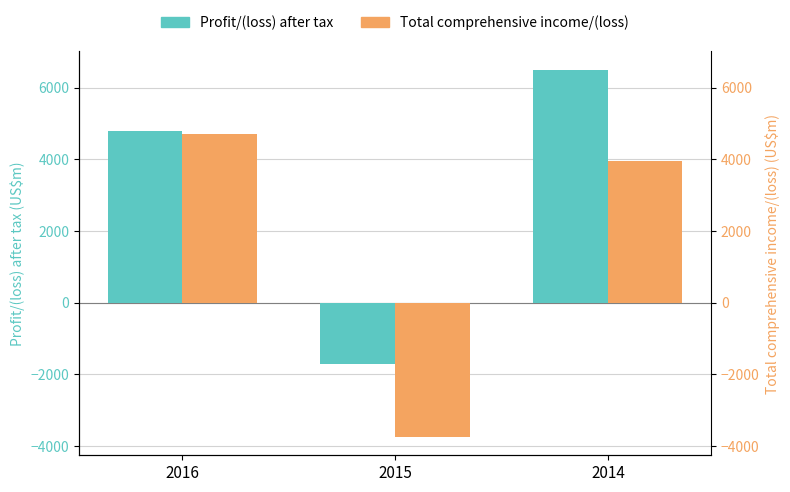

Is the value of Total comprehensive income/(loss) at 2015 greater than the value of Profit/(loss) after tax at 2014?

No